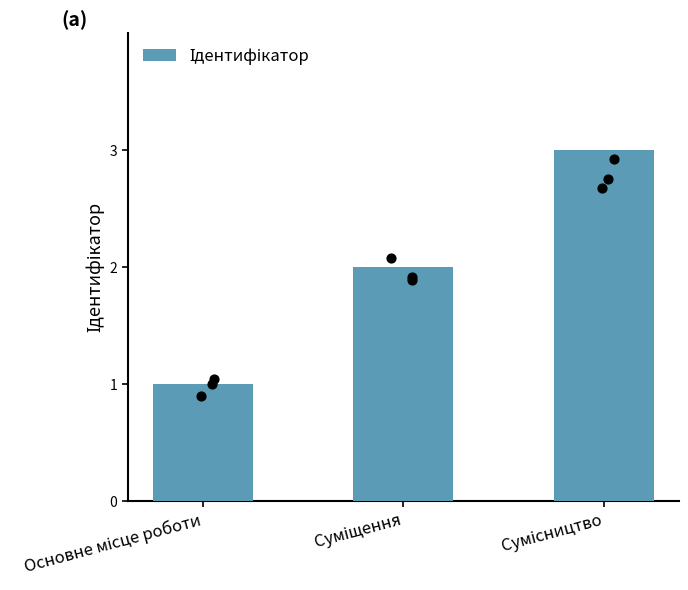

What is the ratio of the value at Основне місце роботи to the value at Сумісництво?

0.3